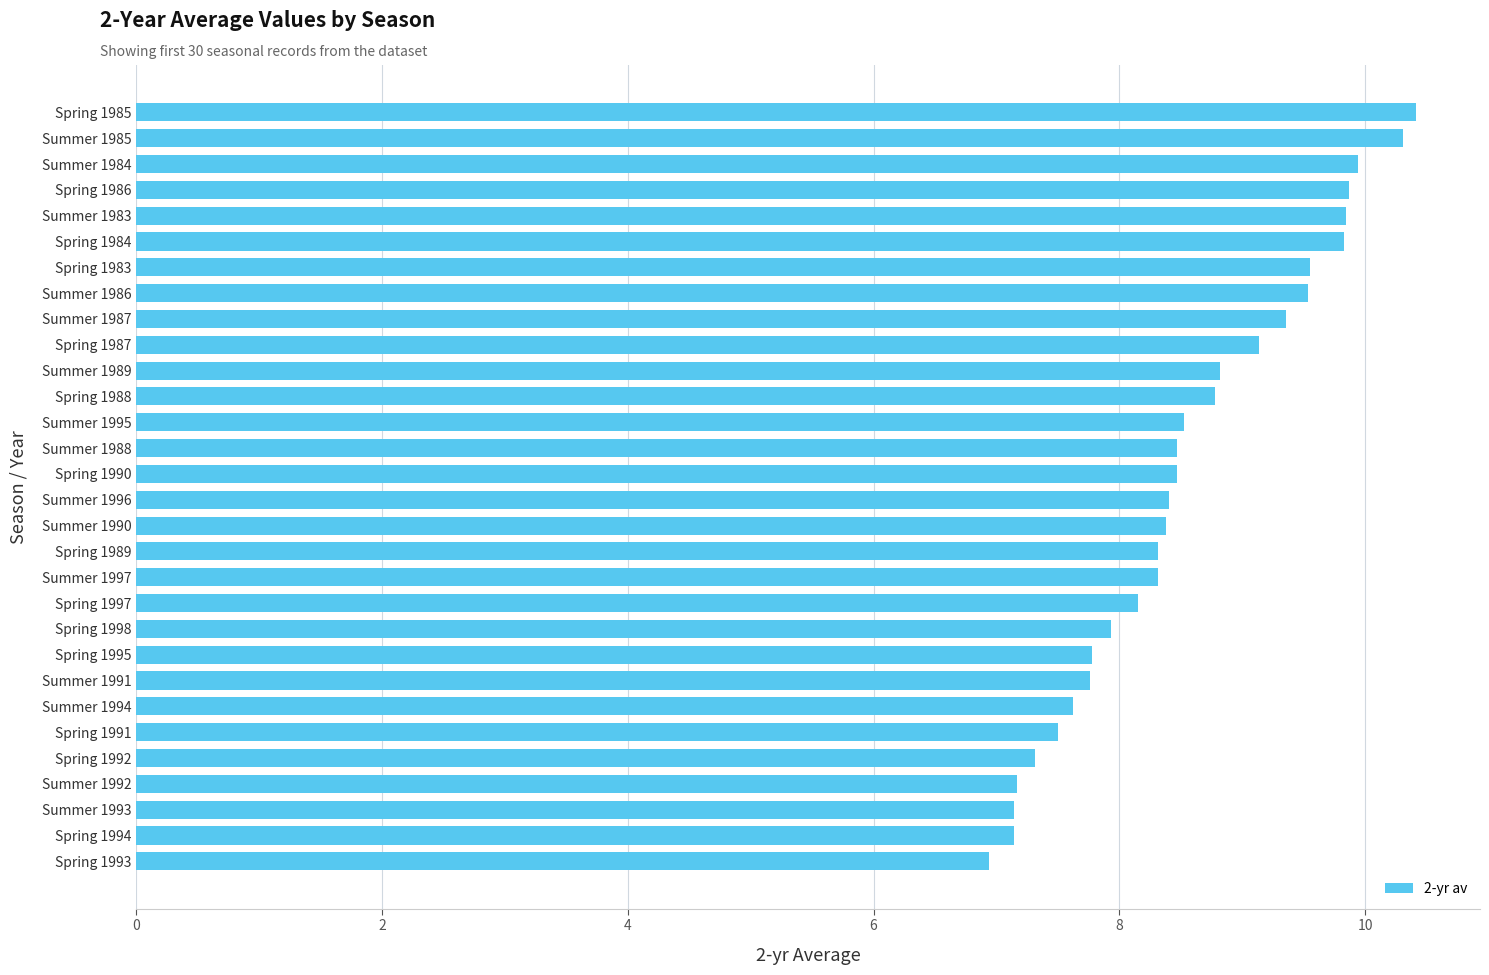

What is the maximum value shown in the chart?

10.4